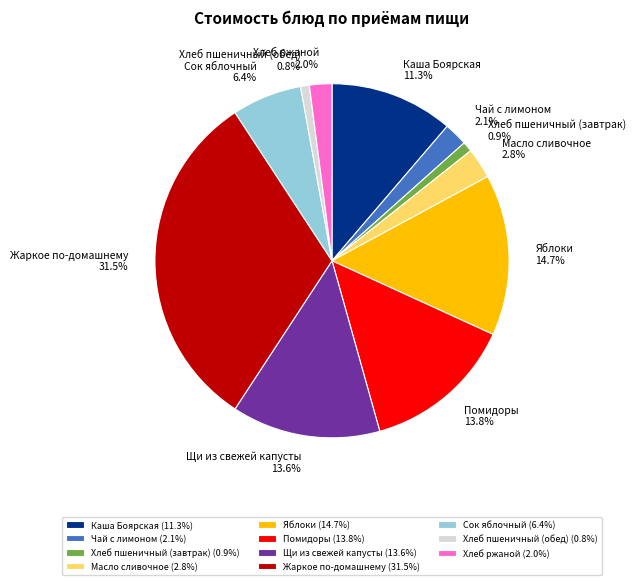

To the nearest percent, what is the average slice percentage?

9%